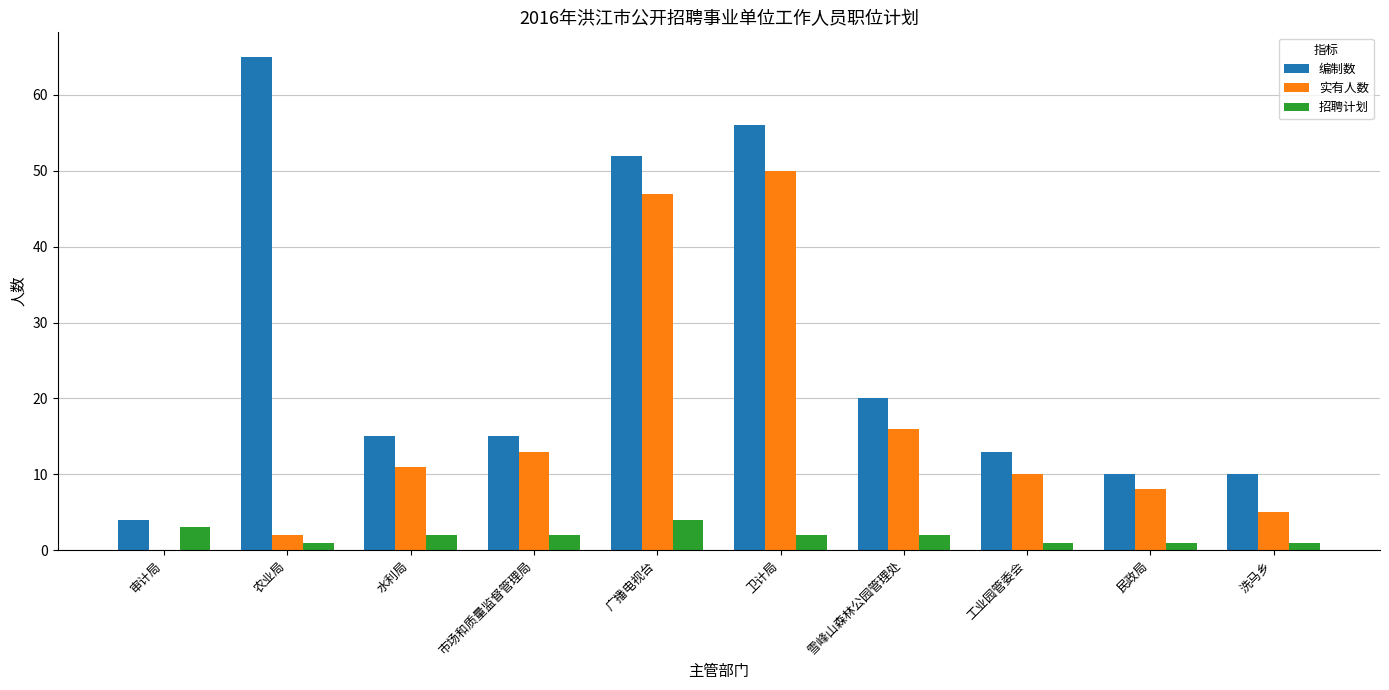

Reading right to left, what are all the values shown in this chart?

编制数: 洗马乡=10	民政局=10	工业园管委会=13	雪峰山森林公园管理处=20	卫计局=56	广播电视台=52	市场和质量监督管理局=15	水利局=15	农业局=65	审计局=4
实有人数: 洗马乡=5	民政局=8	工业园管委会=10	雪峰山森林公园管理处=16	卫计局=50	广播电视台=47	市场和质量监督管理局=13	水利局=11	农业局=2	审计局=0
招聘计划: 洗马乡=1	民政局=1	工业园管委会=1	雪峰山森林公园管理处=2	卫计局=2	广播电视台=4	市场和质量监督管理局=2	水利局=2	农业局=1	审计局=3